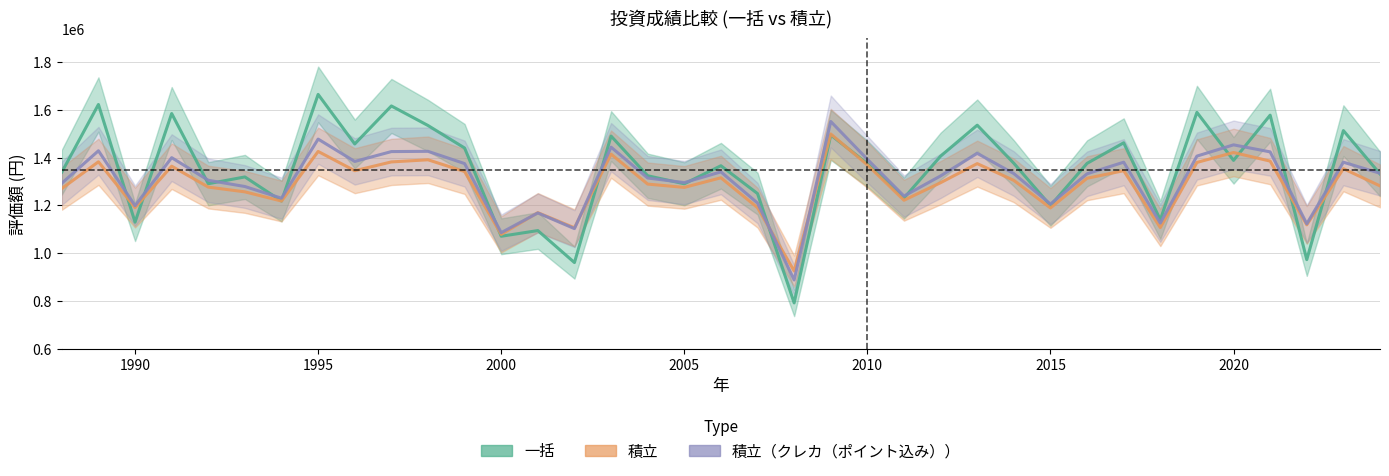

Count the number of categories in the chart.

37